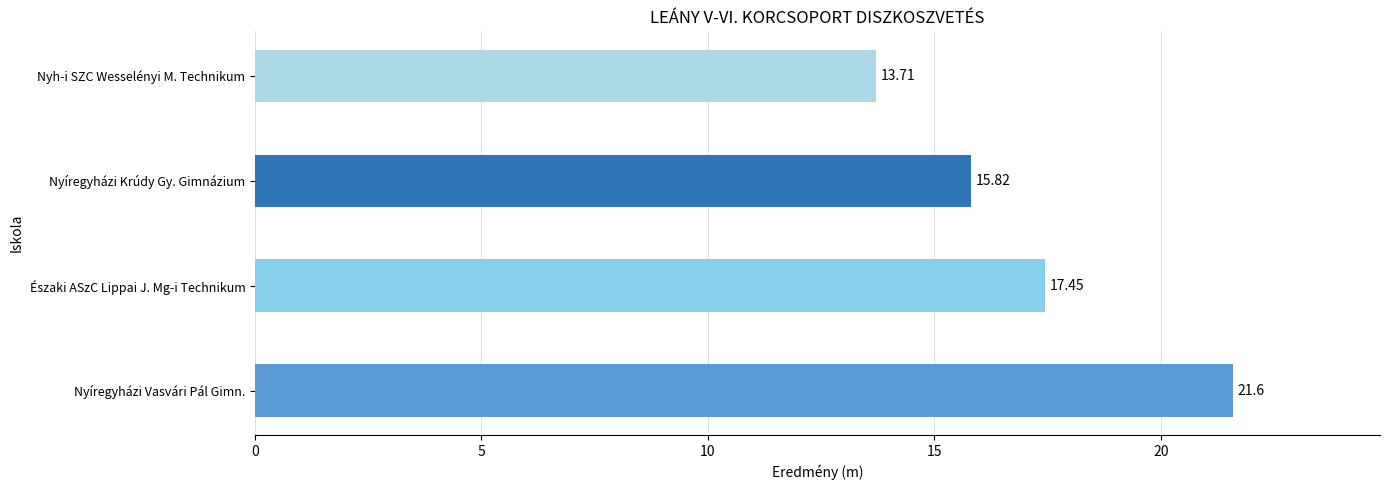

What is the change in value from Északi ASzC Lippai J. Mg-i Technikum to Nyíregyházi Krúdy Gy. Gimnázium?

-1.6